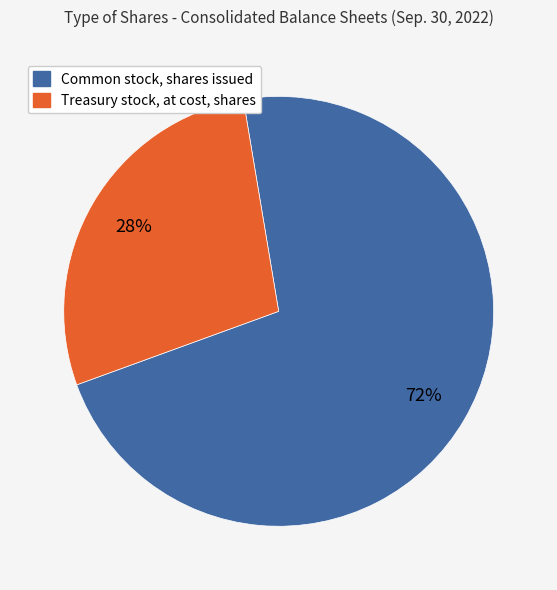

How many segments does this pie chart have?

2